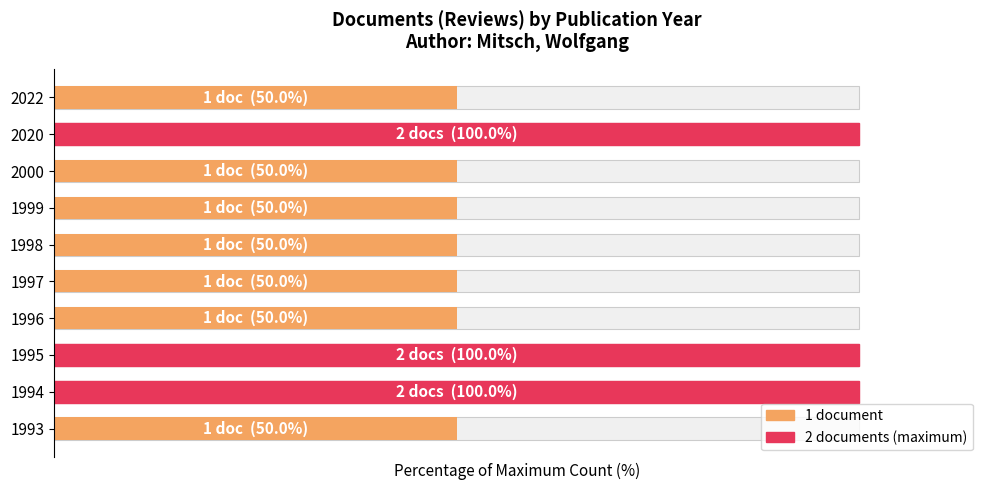

Reading left to right, list all the values displayed in this chart.

50	100	100	50	50	50	50	50	100	50